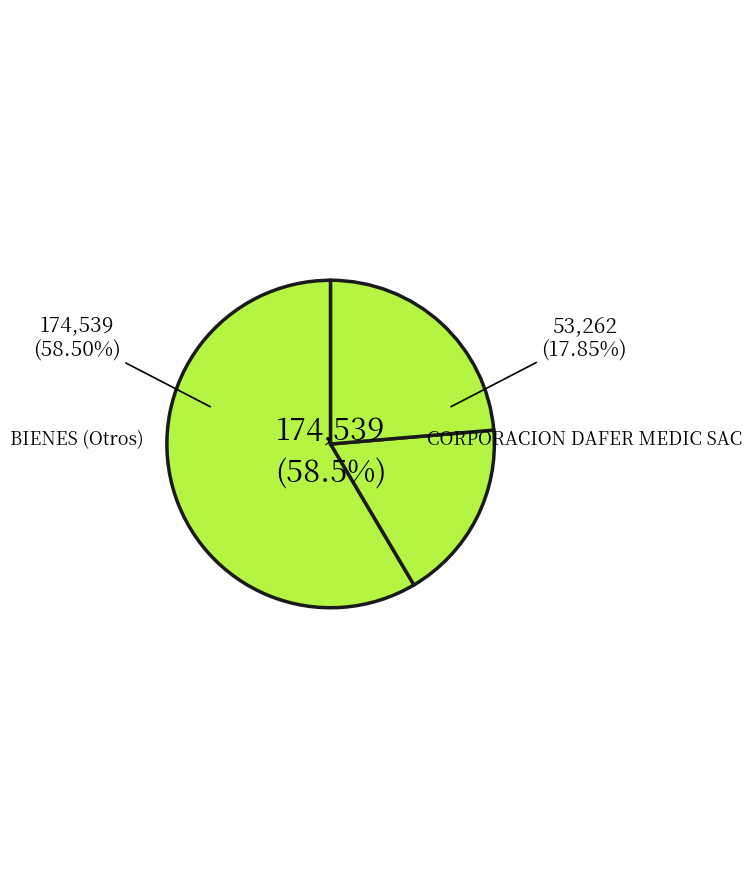

Does LOGIC MC SERVICIOS MULTIPLES EIRL account for over 50% of the chart?

No